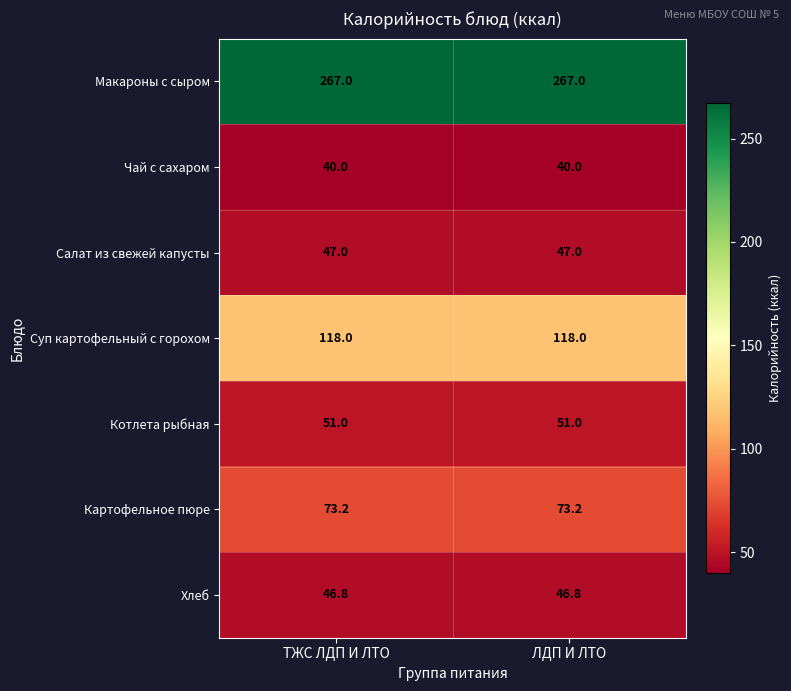

What is the average value of the Суп картофельный с горохом series?

118.0